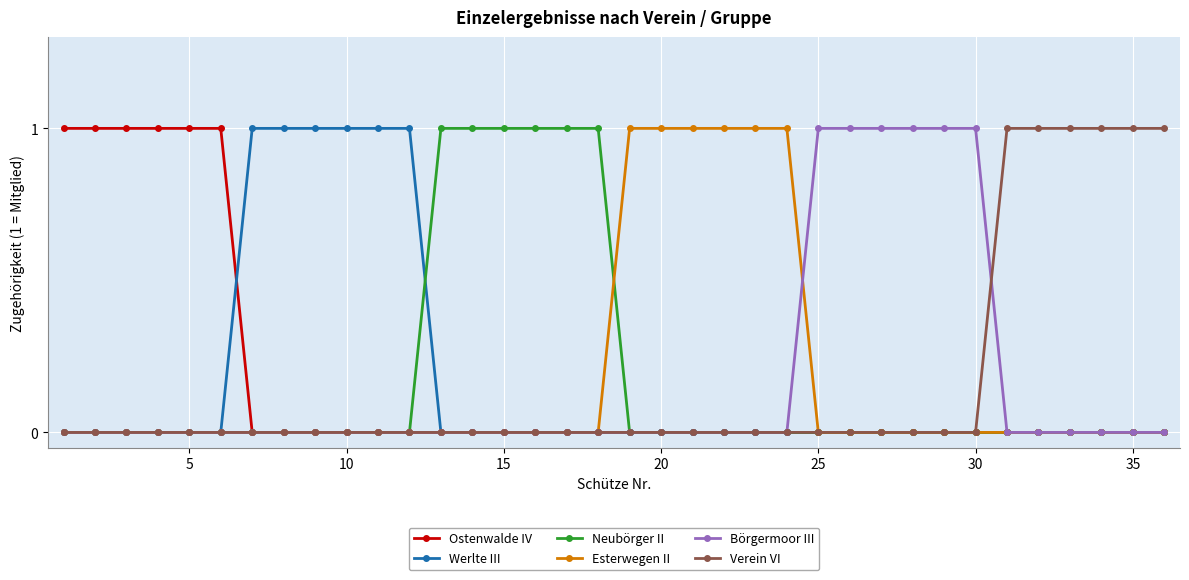

Reading left to right, extract all data points from this chart.

Ostenwalde IV: 1	1	1	1	1	1	0	0	0	0	0	0	0	0	0	0	0	0	0	0	0	0	0	0	0	0	0	0	0	0	0	0	0	0	0	0
Werlte III: 0	0	0	0	0	0	1	1	1	1	1	1	0	0	0	0	0	0	0	0	0	0	0	0	0	0	0	0	0	0	0	0	0	0	0	0
Neubörger II: 0	0	0	0	0	0	0	0	0	0	0	0	1	1	1	1	1	1	0	0	0	0	0	0	0	0	0	0	0	0	0	0	0	0	0	0
Esterwegen II: 0	0	0	0	0	0	0	0	0	0	0	0	0	0	0	0	0	0	1	1	1	1	1	1	0	0	0	0	0	0	0	0	0	0	0	0
Börgermoor III: 0	0	0	0	0	0	0	0	0	0	0	0	0	0	0	0	0	0	0	0	0	0	0	0	1	1	1	1	1	1	0	0	0	0	0	0
Verein VI: 0	0	0	0	0	0	0	0	0	0	0	0	0	0	0	0	0	0	0	0	0	0	0	0	0	0	0	0	0	0	1	1	1	1	1	1